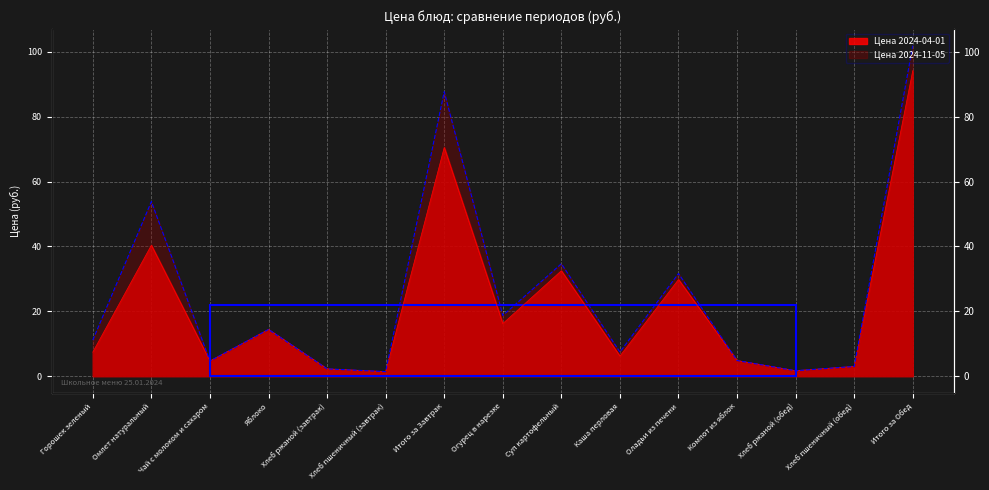

How many categories are shown in the chart?

15